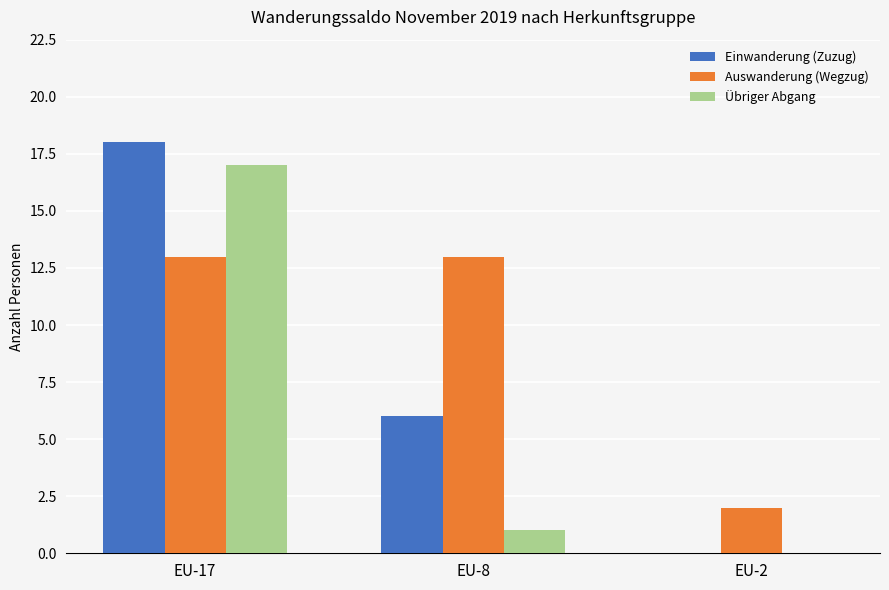

At which label is Übriger Abgang closest to 8?

EU-8